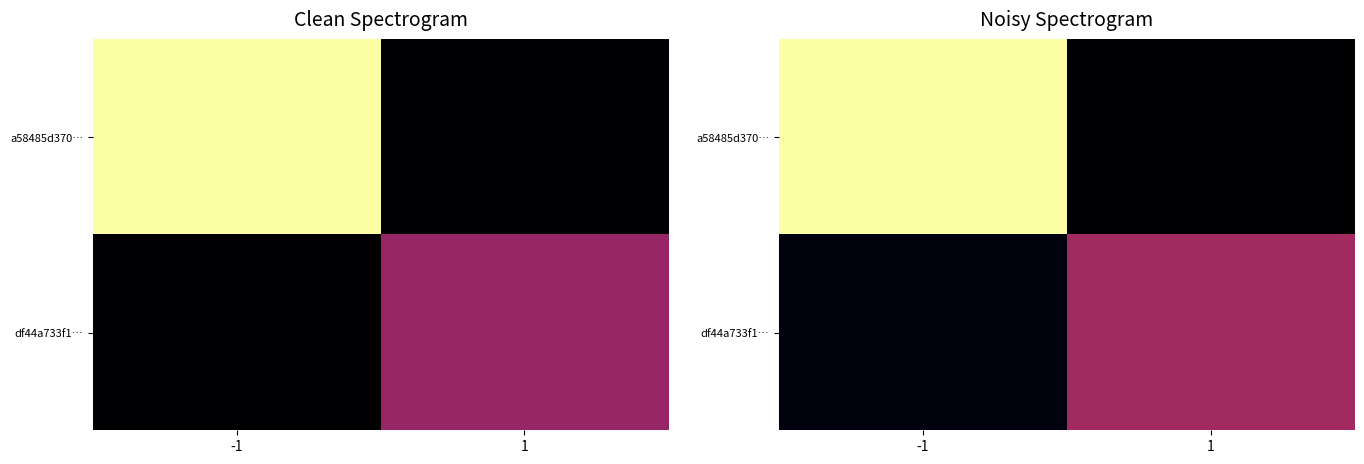

The value of a58485d370… at -1 is 136.7. True or false?

False